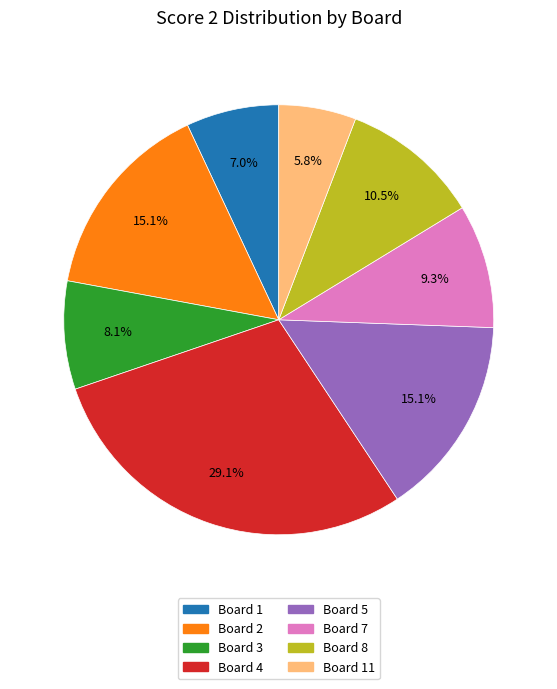

Is there any slice that represents more than half of the pie?

No